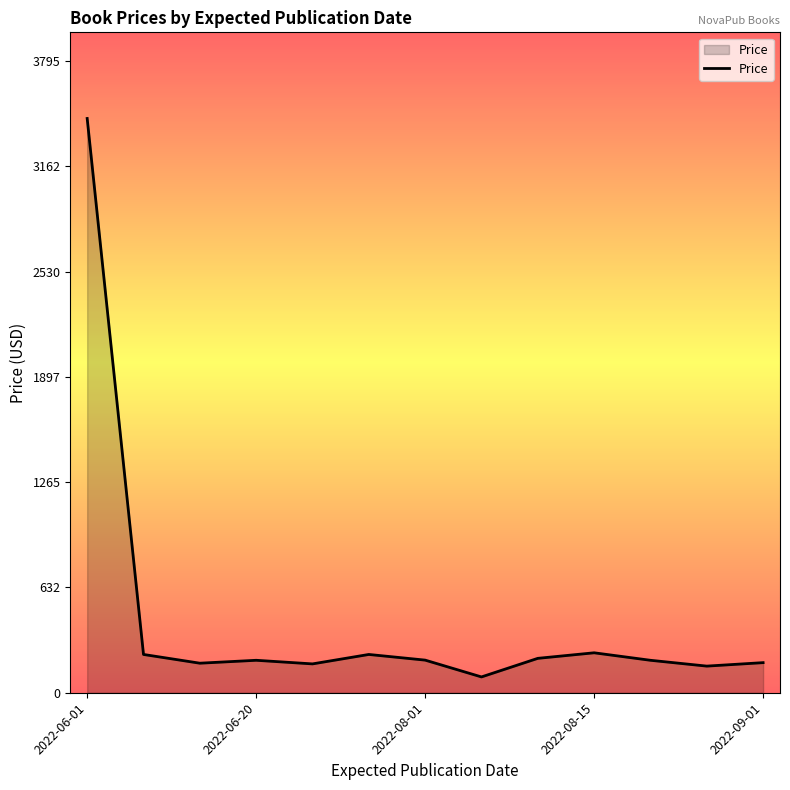

What is the difference between the maximum and minimum values?

3355.0